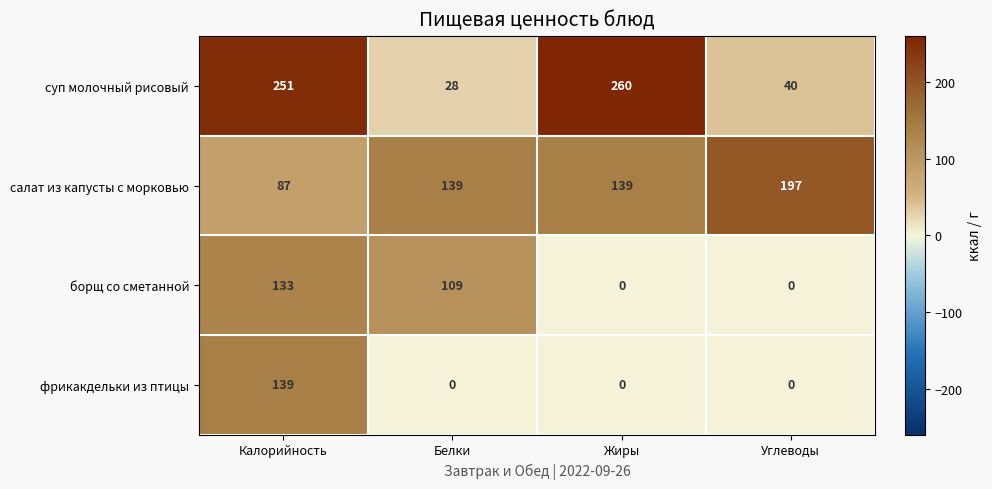

The value of борщ со сметанной at Углеводы is 53. True or false?

False